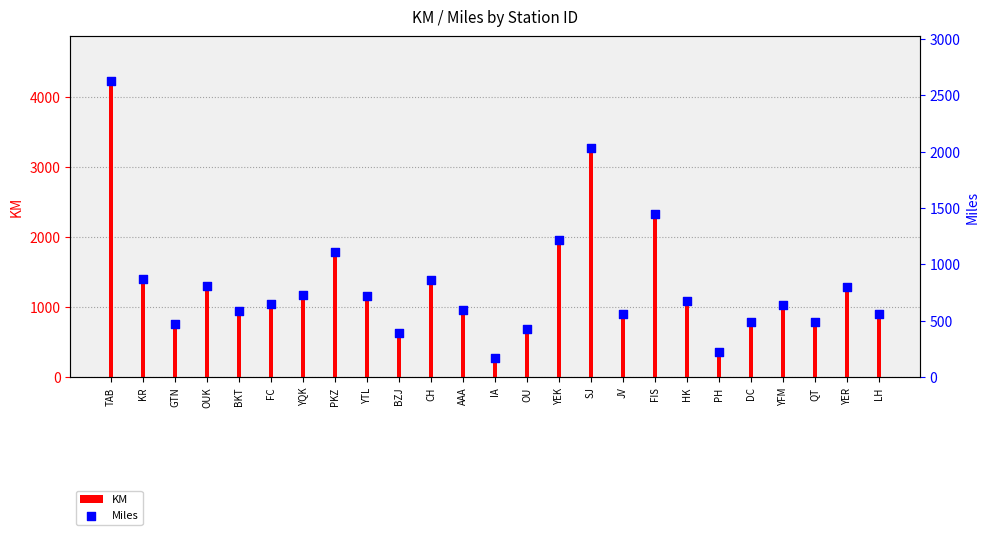

Which series reaches the maximum Y coordinate?

KM